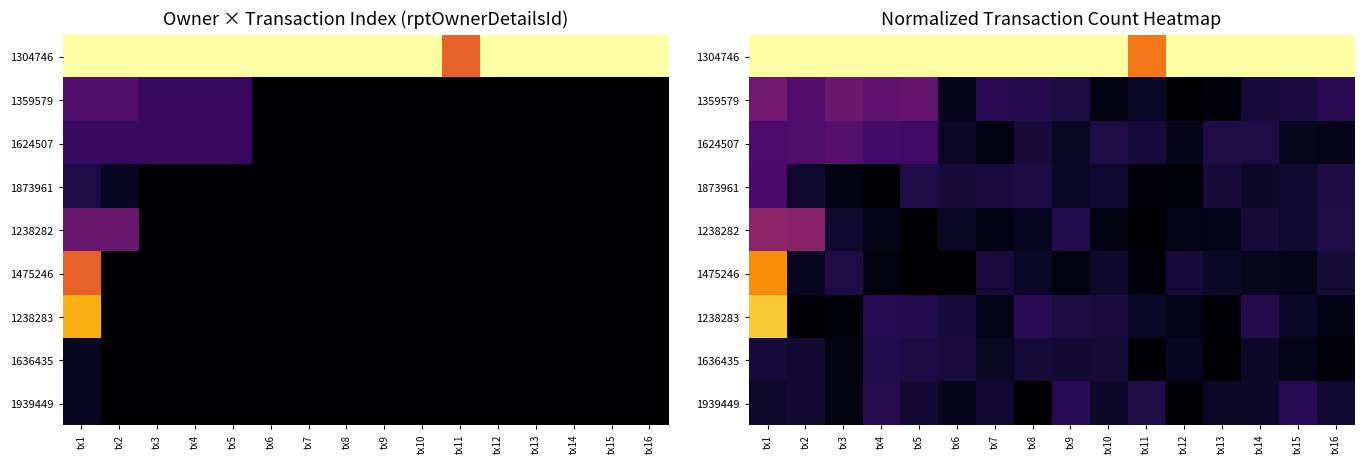

Which label corresponds to the largest value in the chart?

tx1